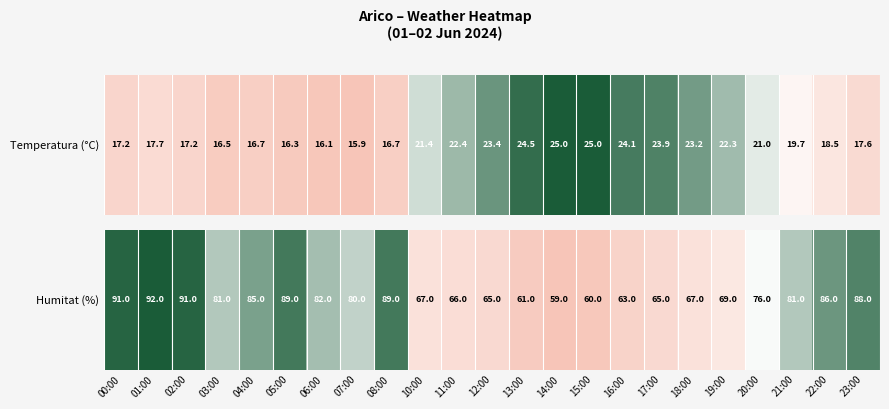

The value at 21:00 is 42. True or false?

False